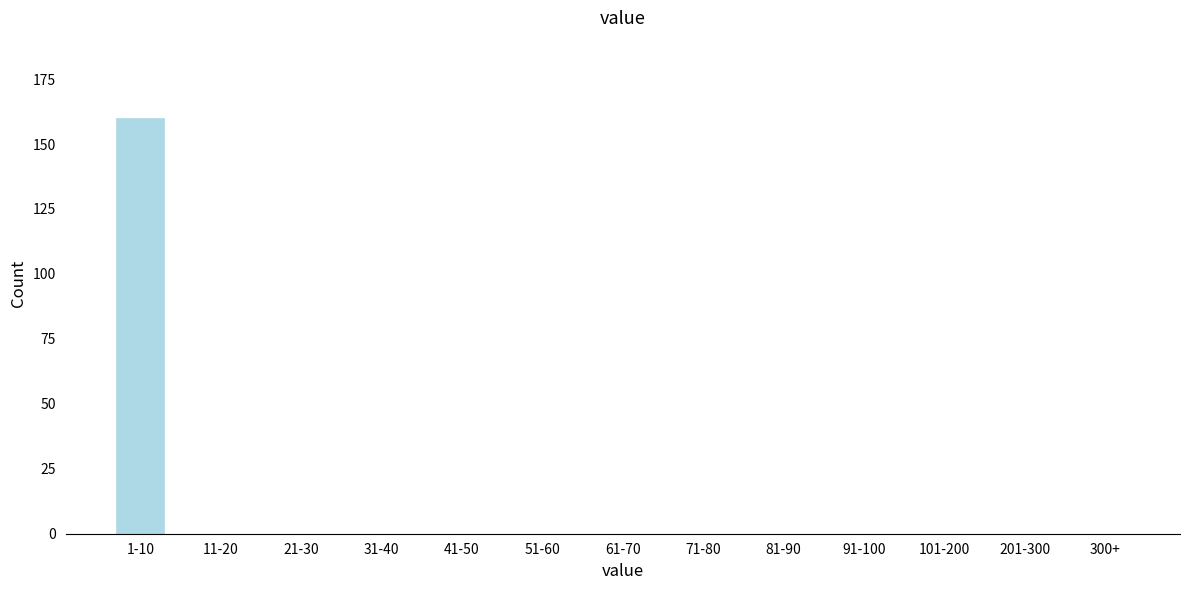

Reading left to right, transcribe all the data shown in this chart.

1-10=160	11-20=0	21-30=0	31-40=0	41-50=0	51-60=0	61-70=0	71-80=0	81-90=0	91-100=0	101-200=0	201-300=0	300+=0